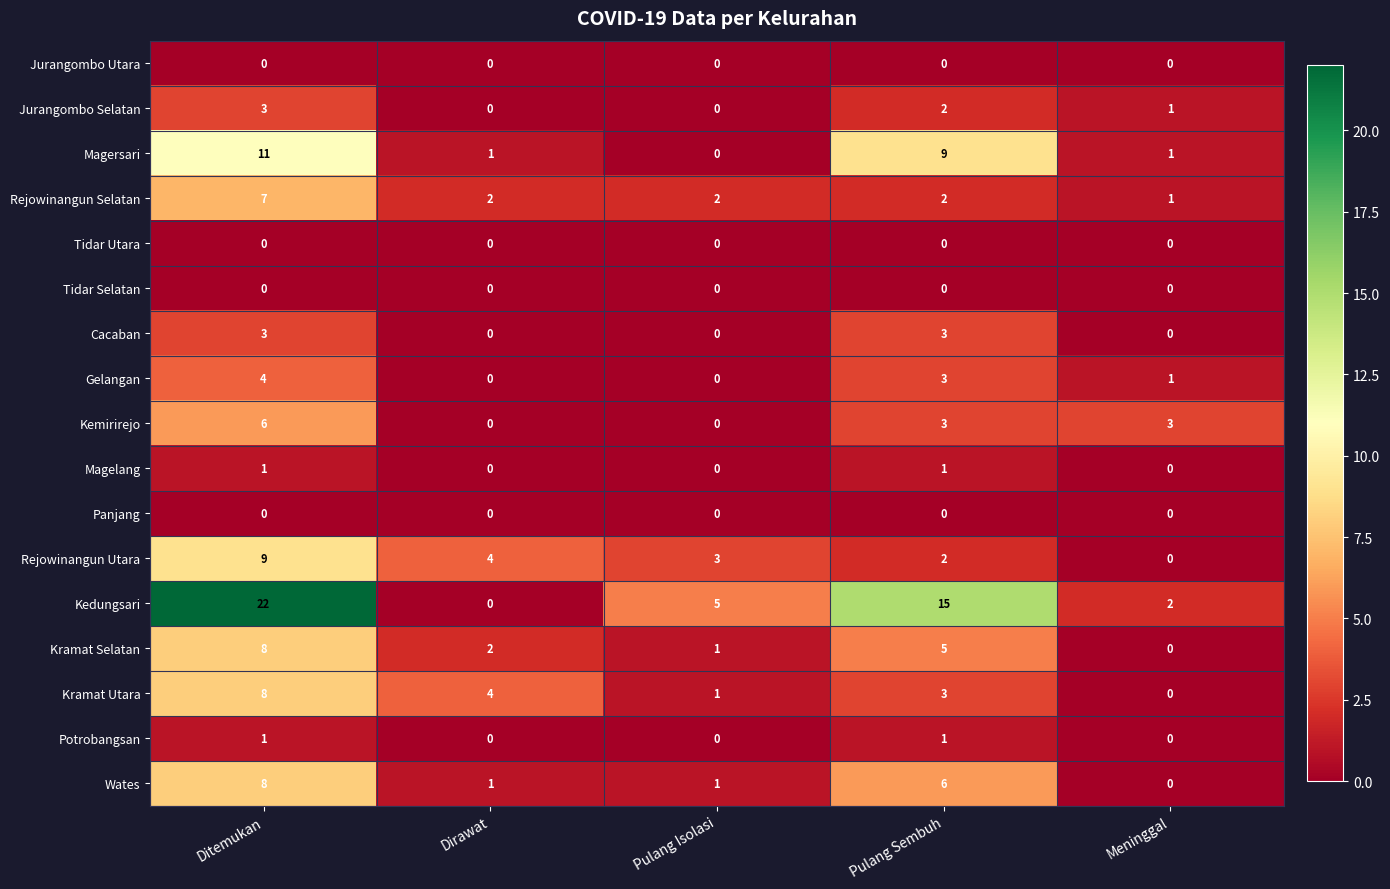

What is the difference between the maximum and second lowest values in the Kramat Utara series?

7